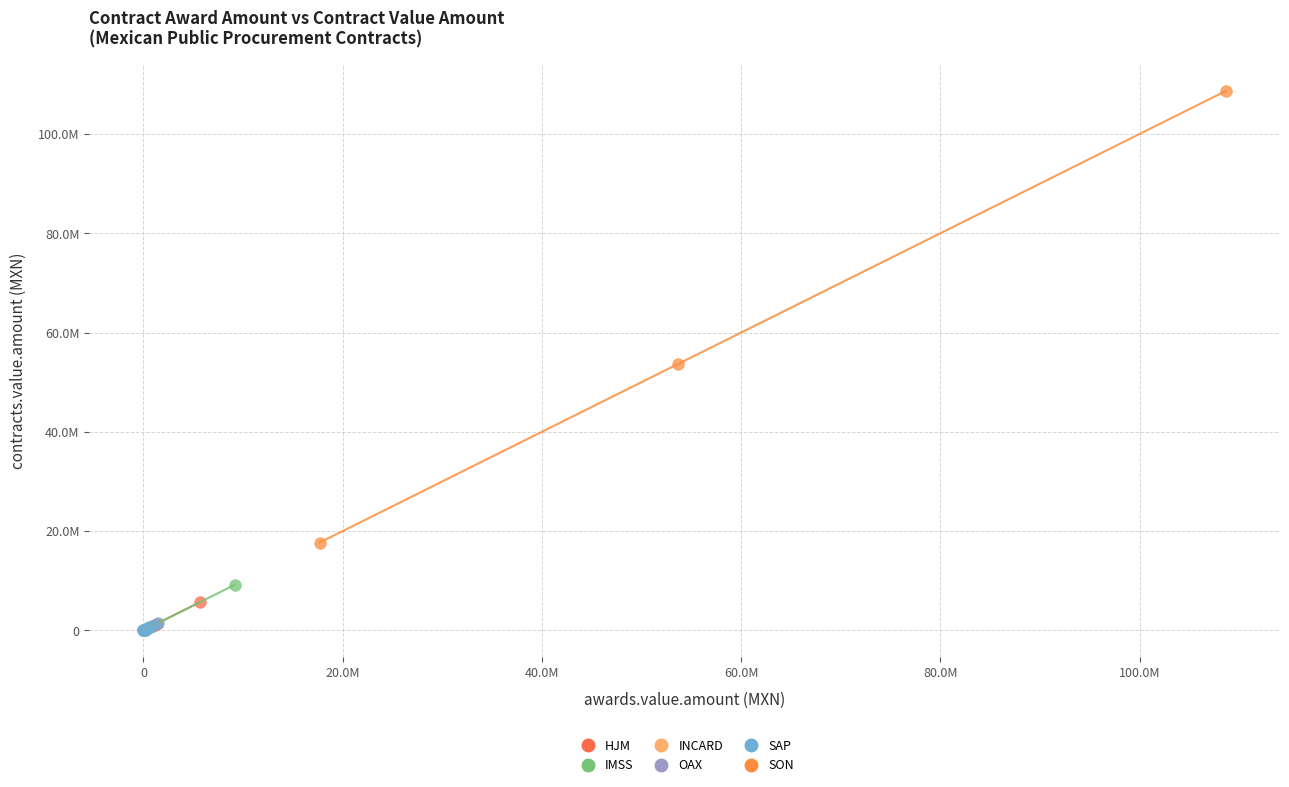

What are all the series names shown in the legend?

HJM, IMSS, INCARD, OAX, SAP, SON